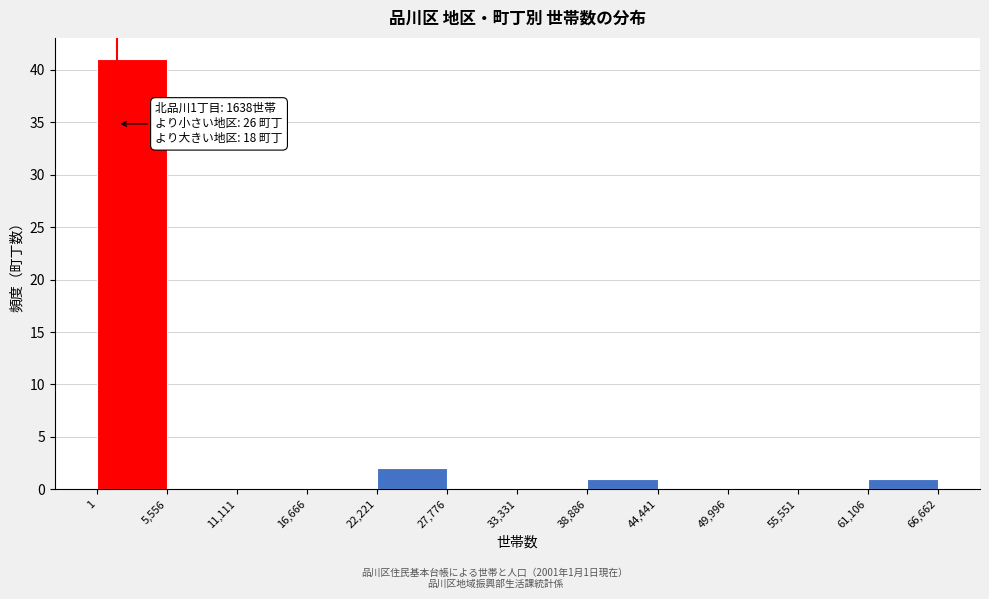

Which range on the x-axis has the tallest bar?

1 to 5,556